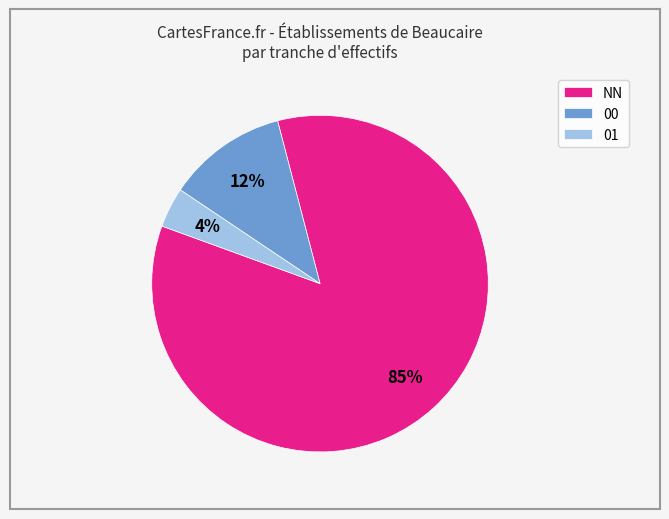

Which category has the biggest portion of the pie?

NN